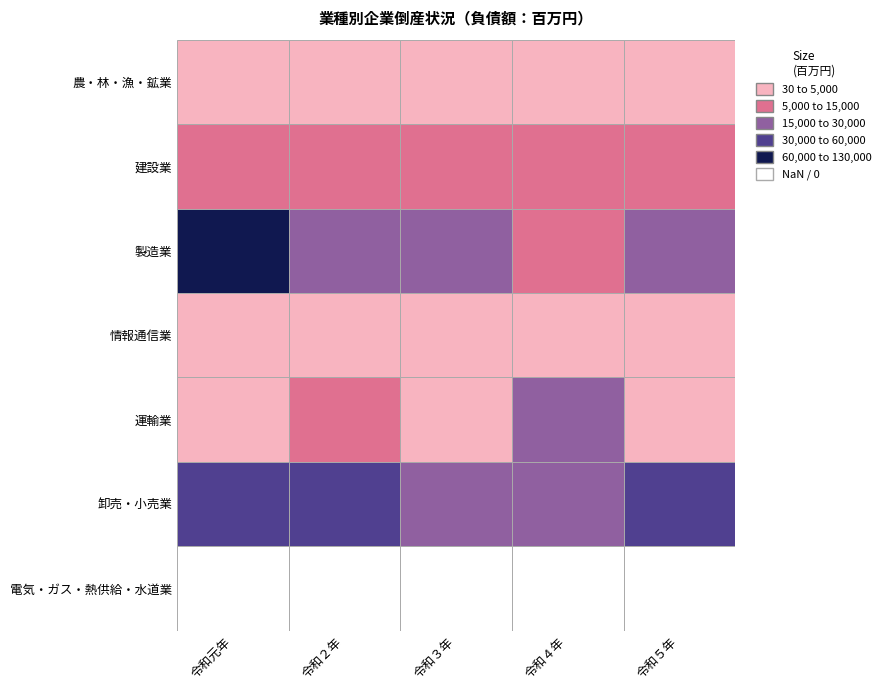

What is the difference between the 情報通信業 values at 令和４年 and 令和５年?

311